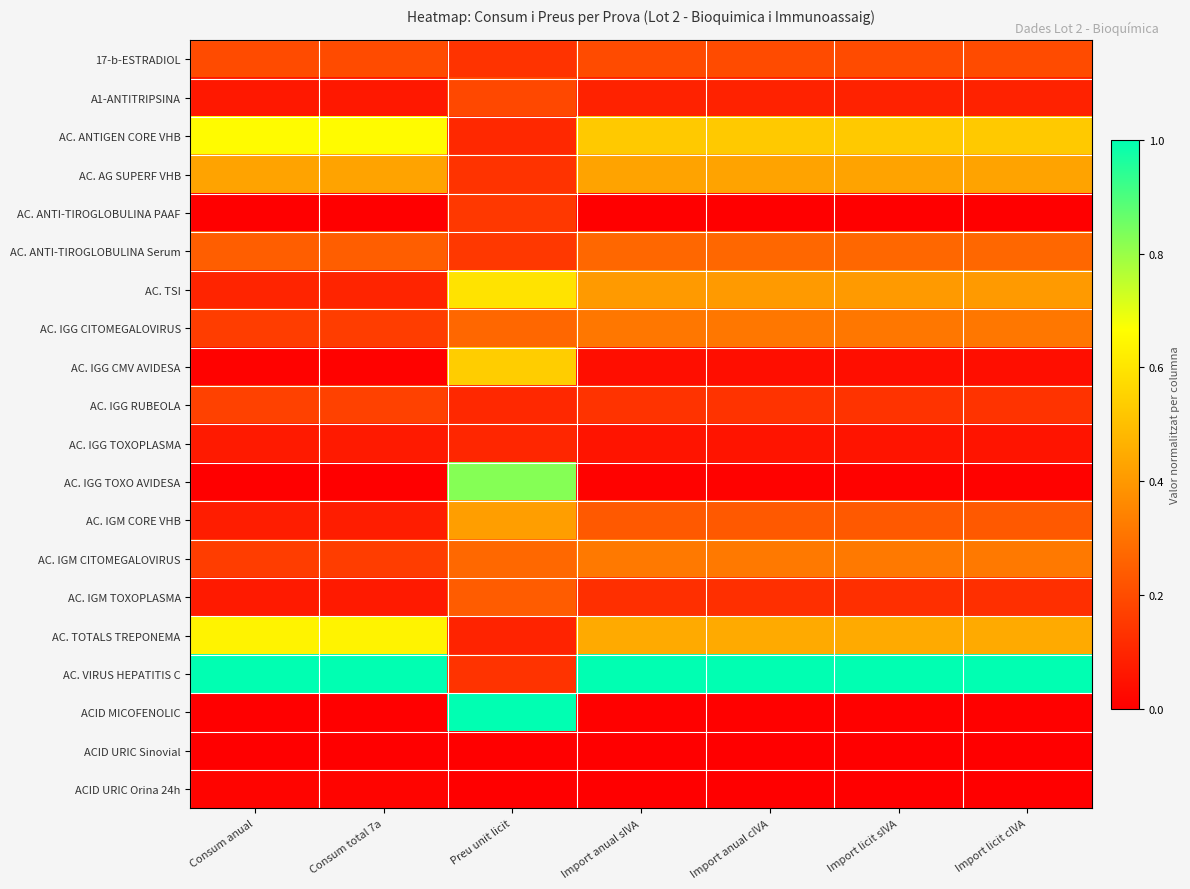

Reading left to right, transcribe all the data shown in this chart.

17-b-ESTRADIOL: Consum anual=0.2	Consum total 7a=0.2	Preu unit licit=0.1	Import anual sIVA=0.2	Import anual cIVA=0.2	Import licit sIVA=0.2	Import licit cIVA=0.2
A1-ANTITRIPSINA: Consum anual=0.1	Consum total 7a=0.1	Preu unit licit=0.2	Import anual sIVA=0.1	Import anual cIVA=0.1	Import licit sIVA=0.1	Import licit cIVA=0.1
AC. ANTIGEN CORE VHB: Consum anual=0.7	Consum total 7a=0.7	Preu unit licit=0.1	Import anual sIVA=0.5	Import anual cIVA=0.5	Import licit sIVA=0.5	Import licit cIVA=0.5
AC. AG SUPERF VHB: Consum anual=0.4	Consum total 7a=0.4	Preu unit licit=0.1	Import anual sIVA=0.4	Import anual cIVA=0.4	Import licit sIVA=0.4	Import licit cIVA=0.4
AC. ANTI-TIROGLOBULINA PAAF: Consum anual=0.0	Consum total 7a=0.0	Preu unit licit=0.2	Import anual sIVA=0.0	Import anual cIVA=0.0	Import licit sIVA=0.0	Import licit cIVA=0.0
AC. ANTI-TIROGLOBULINA Serum: Consum anual=0.2	Consum total 7a=0.2	Preu unit licit=0.2	Import anual sIVA=0.3	Import anual cIVA=0.3	Import licit sIVA=0.3	Import licit cIVA=0.3
AC. TSI: Consum anual=0.1	Consum total 7a=0.1	Preu unit licit=0.6	Import anual sIVA=0.4	Import anual cIVA=0.4	Import licit sIVA=0.4	Import licit cIVA=0.4
AC. IGG CITOMEGALOVIRUS: Consum anual=0.2	Consum total 7a=0.2	Preu unit licit=0.3	Import anual sIVA=0.3	Import anual cIVA=0.3	Import licit sIVA=0.3	Import licit cIVA=0.3
AC. IGG CMV AVIDESA: Consum anual=0.0	Consum total 7a=0.0	Preu unit licit=0.5	Import anual sIVA=0.0	Import anual cIVA=0.0	Import licit sIVA=0.0	Import licit cIVA=0.0
AC. IGG RUBEOLA: Consum anual=0.2	Consum total 7a=0.2	Preu unit licit=0.1	Import anual sIVA=0.1	Import anual cIVA=0.1	Import licit sIVA=0.1	Import licit cIVA=0.1
AC. IGG TOXOPLASMA: Consum anual=0.1	Consum total 7a=0.1	Preu unit licit=0.1	Import anual sIVA=0.1	Import anual cIVA=0.1	Import licit sIVA=0.1	Import licit cIVA=0.1
AC. IGG TOXO AVIDESA: Consum anual=0.0	Consum total 7a=0.0	Preu unit licit=0.8	Import anual sIVA=0.0	Import anual cIVA=0.0	Import licit sIVA=0.0	Import licit cIVA=0.0
AC. IGM CORE VHB: Consum anual=0.1	Consum total 7a=0.1	Preu unit licit=0.4	Import anual sIVA=0.2	Import anual cIVA=0.2	Import licit sIVA=0.2	Import licit cIVA=0.2
AC. IGM CITOMEGALOVIRUS: Consum anual=0.2	Consum total 7a=0.2	Preu unit licit=0.3	Import anual sIVA=0.3	Import anual cIVA=0.3	Import licit sIVA=0.3	Import licit cIVA=0.3
AC. IGM TOXOPLASMA: Consum anual=0.1	Consum total 7a=0.1	Preu unit licit=0.2	Import anual sIVA=0.1	Import anual cIVA=0.1	Import licit sIVA=0.1	Import licit cIVA=0.1
AC. TOTALS TREPONEMA: Consum anual=0.6	Consum total 7a=0.6	Preu unit licit=0.1	Import anual sIVA=0.4	Import anual cIVA=0.4	Import licit sIVA=0.4	Import licit cIVA=0.4
AC. VIRUS HEPATITIS C: Consum anual=1.0	Consum total 7a=1.0	Preu unit licit=0.1	Import anual sIVA=1.0	Import anual cIVA=1.0	Import licit sIVA=1.0	Import licit cIVA=1.0
ACID MICOFENOLIC: Consum anual=0.0	Consum total 7a=0.0	Preu unit licit=1.0	Import anual sIVA=0.0	Import anual cIVA=0.0	Import licit sIVA=0.0	Import licit cIVA=0.0
ACID URIC Sinovial: Consum anual=0.0	Consum total 7a=0.0	Preu unit licit=0.0	Import anual sIVA=0.0	Import anual cIVA=0.0	Import licit sIVA=0.0	Import licit cIVA=0.0
ACID URIC Orina 24h: Consum anual=0.0	Consum total 7a=0.0	Preu unit licit=0.0	Import anual sIVA=0.0	Import anual cIVA=0.0	Import licit sIVA=0.0	Import licit cIVA=0.0